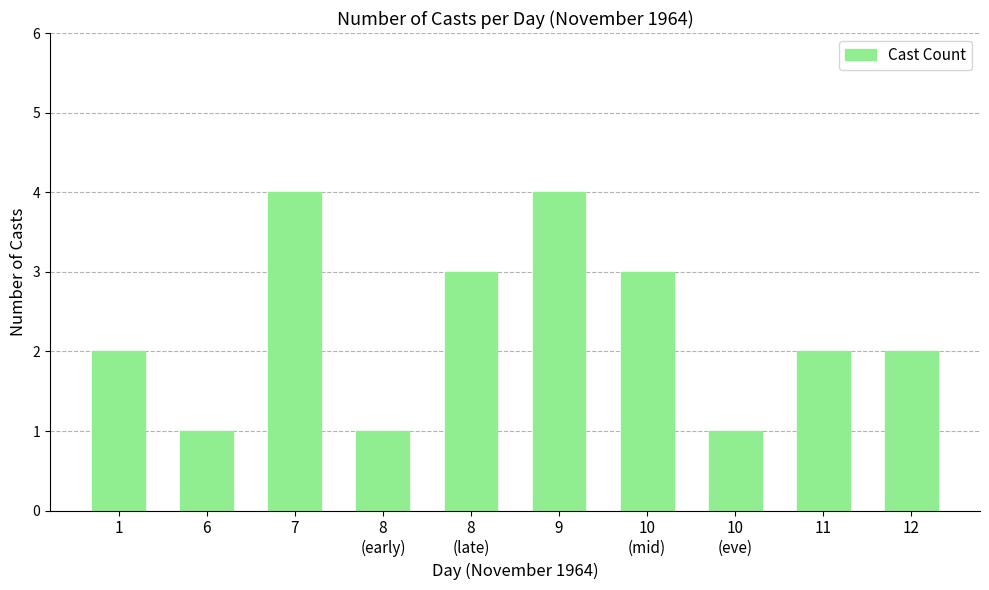

The value at 1 is 3. True or false?

False